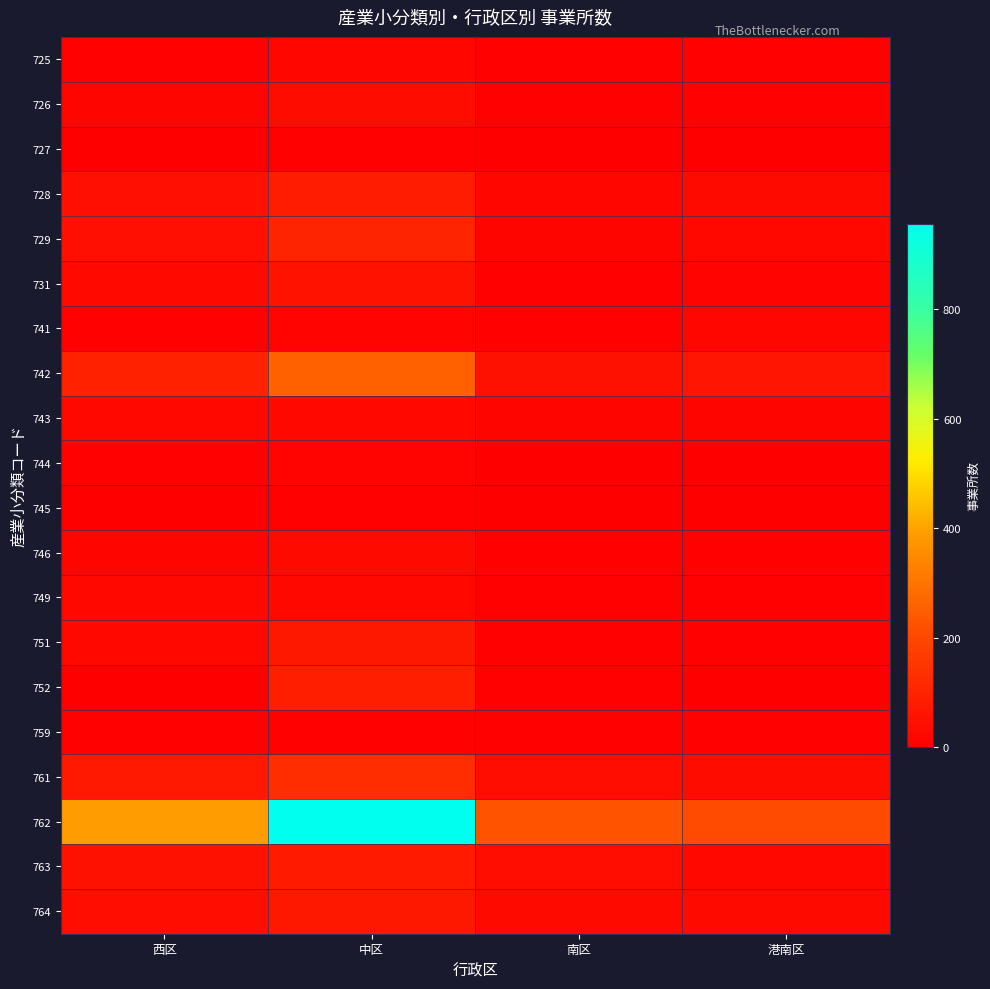

Reading left to right, extract all data points from this chart.

725: 西区=5	中区=20	南区=4	港南区=7
726: 西区=18	中区=36	南区=6	港南区=8
727: 西区=0	中区=4	南区=0	港南区=0
728: 西区=46	中区=81	南区=21	港南区=30
729: 西区=46	中区=108	南区=16	港南区=25
731: 西区=29	中区=53	南区=5	港南区=13
741: 西区=5	中区=14	南区=11	港南区=20
742: 西区=96	中区=256	南区=52	港南区=60
743: 西区=23	中区=26	南区=15	港南区=18
744: 西区=5	中区=12	南区=1	港南区=2
745: 西区=1	中区=5	南区=1	港南区=1
746: 西区=15	中区=33	南区=11	港南区=7
749: 西区=23	中区=25	南区=9	港南区=9
751: 西区=23	中区=70	南区=11	港南区=7
752: 西区=2	中区=86	南区=6	港南区=0
759: 西区=6	中区=9	南区=7	港南区=5
761: 西区=71	中区=128	南区=39	港南区=36
762: 西区=390	中区=956	南区=226	港南区=207
763: 西区=50	中区=75	南区=38	港南区=24
764: 西区=44	中区=70	南区=33	港南区=33